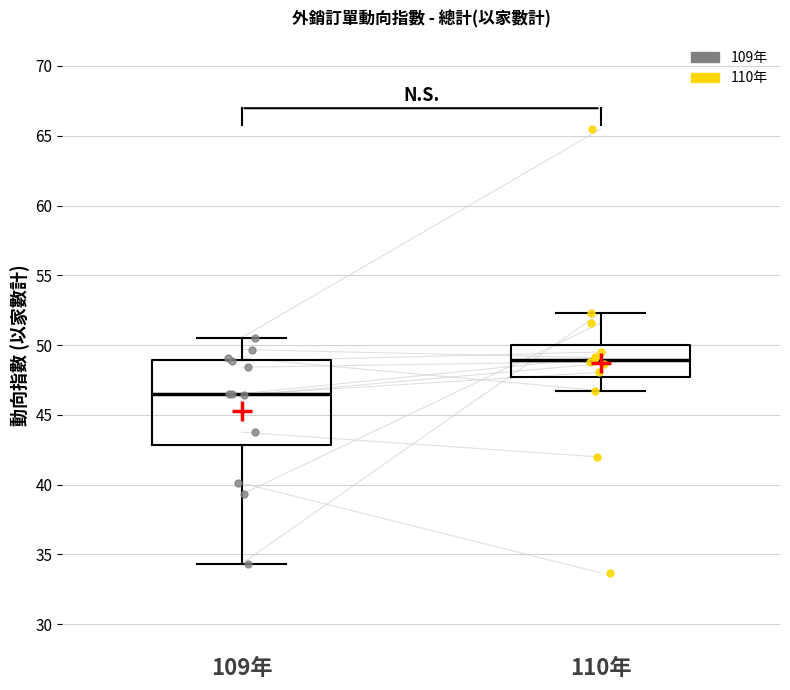

Which box has the lowest median line?

109年